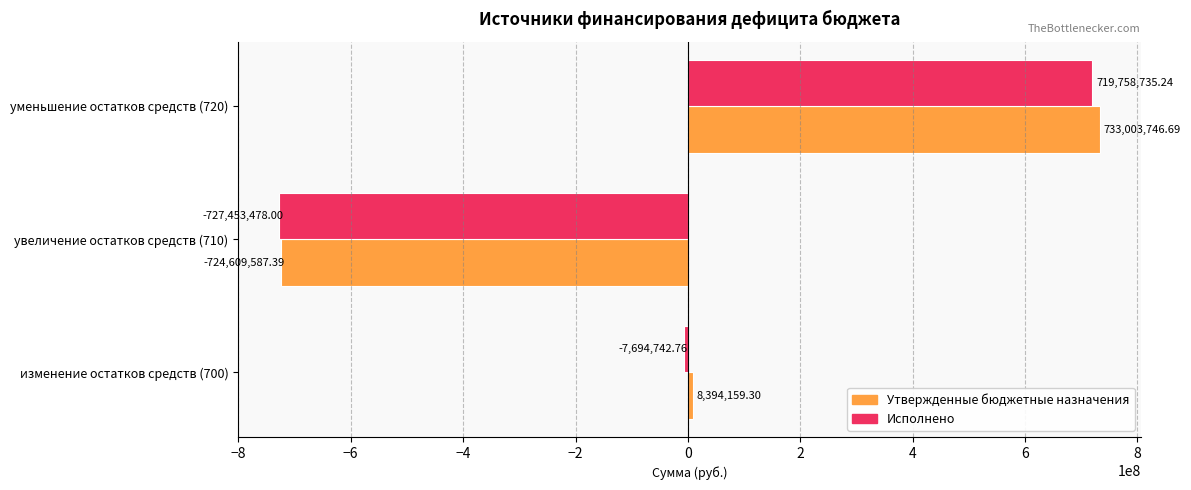

What is the difference between the Утвержденные бюджетные назначения values at уменьшение остатков средств (720) and увеличение остатков средств (710)?

1457613334.1